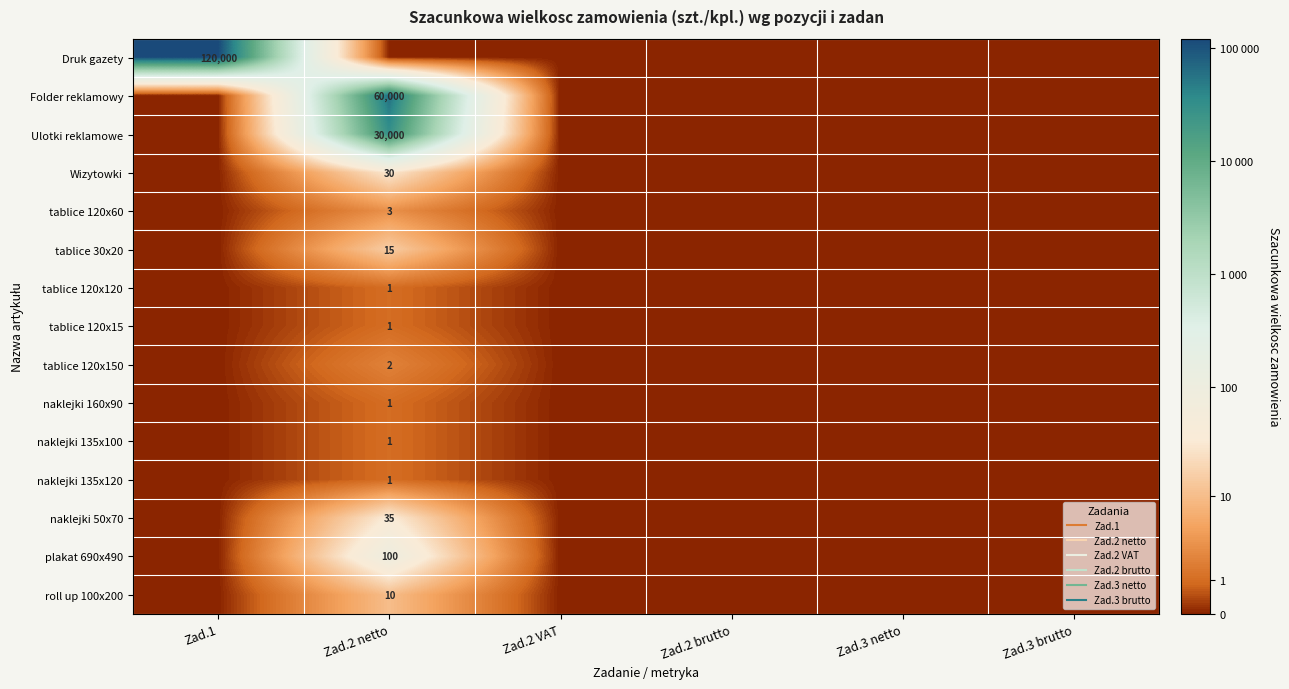

Rank the series at Zad.3 netto from lowest to highest value.

Druk gazety, Folder reklamowy, Ulotki reklamowe, Wizytowki, tablice 120x60, tablice 30x20, tablice 120x120, tablice 120x15, tablice 120x150, naklejki 160x90, naklejki 135x100, naklejki 135x120, naklejki 50x70, plakat 690x490, roll up 100x200